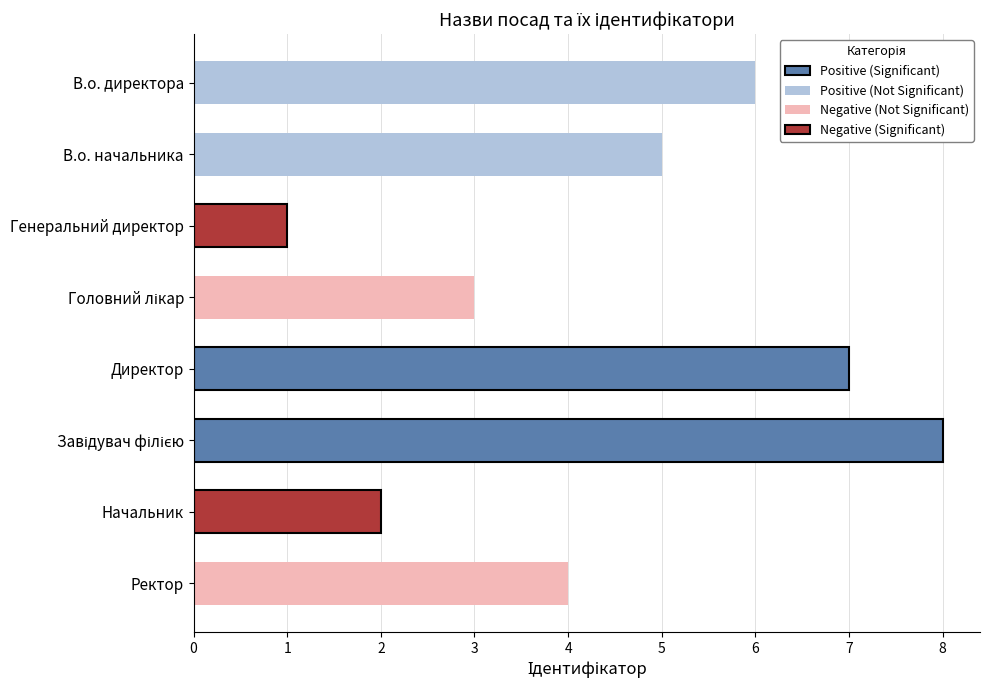

What is the difference between the values at Генеральний директор and Ректор?

3